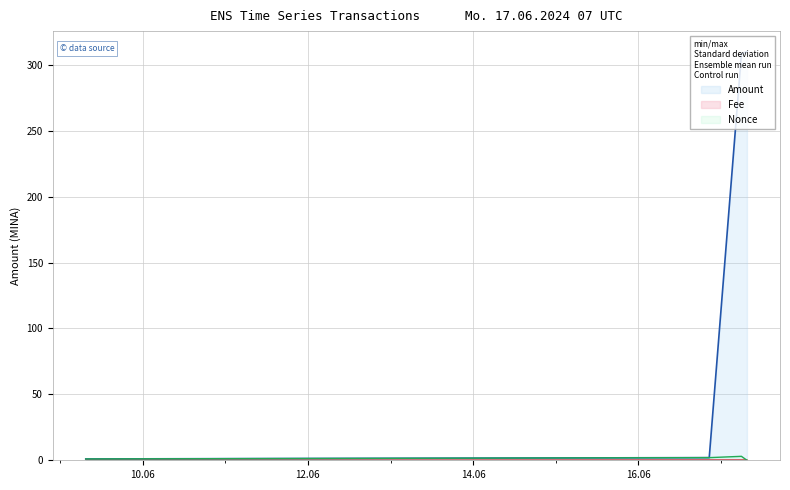

True or false: Fee and Amount intersect in this chart.

False